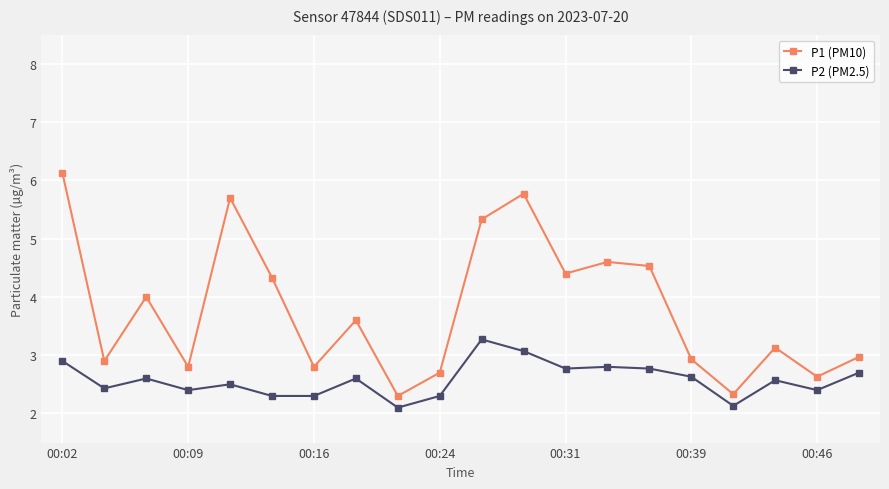

How many lines are shown in the chart?

2